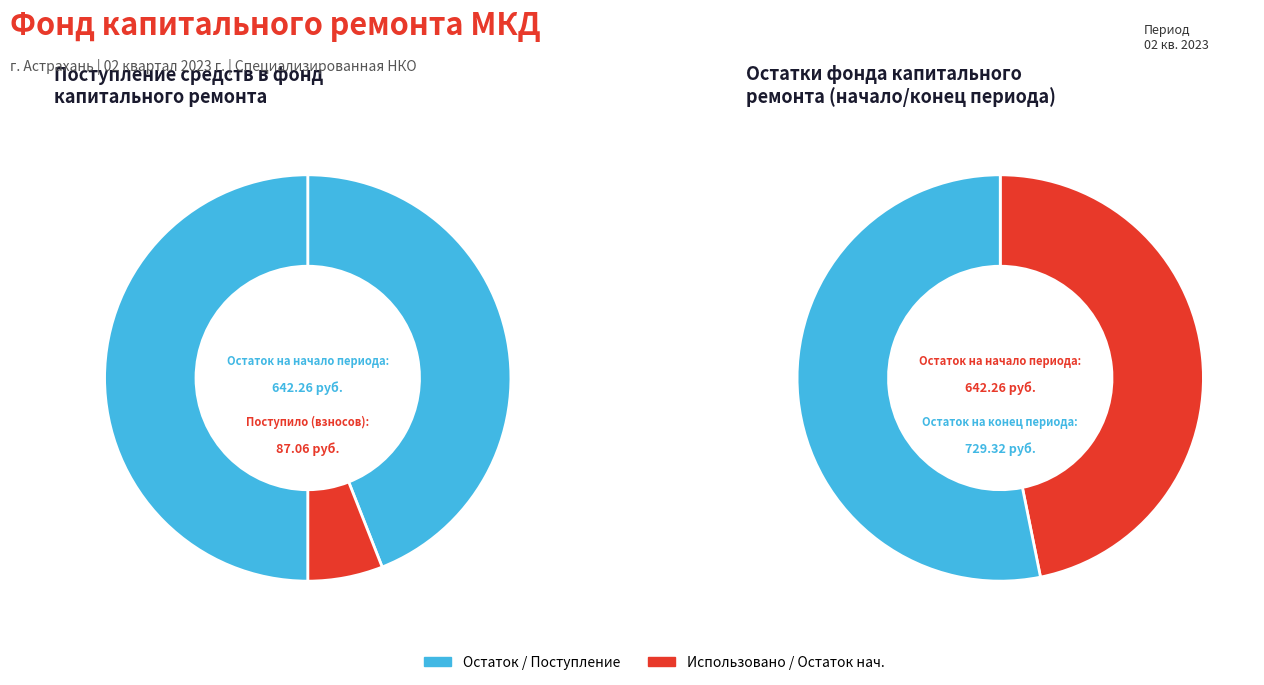

Which category has the biggest portion of the pie?

Остаток на конец периода